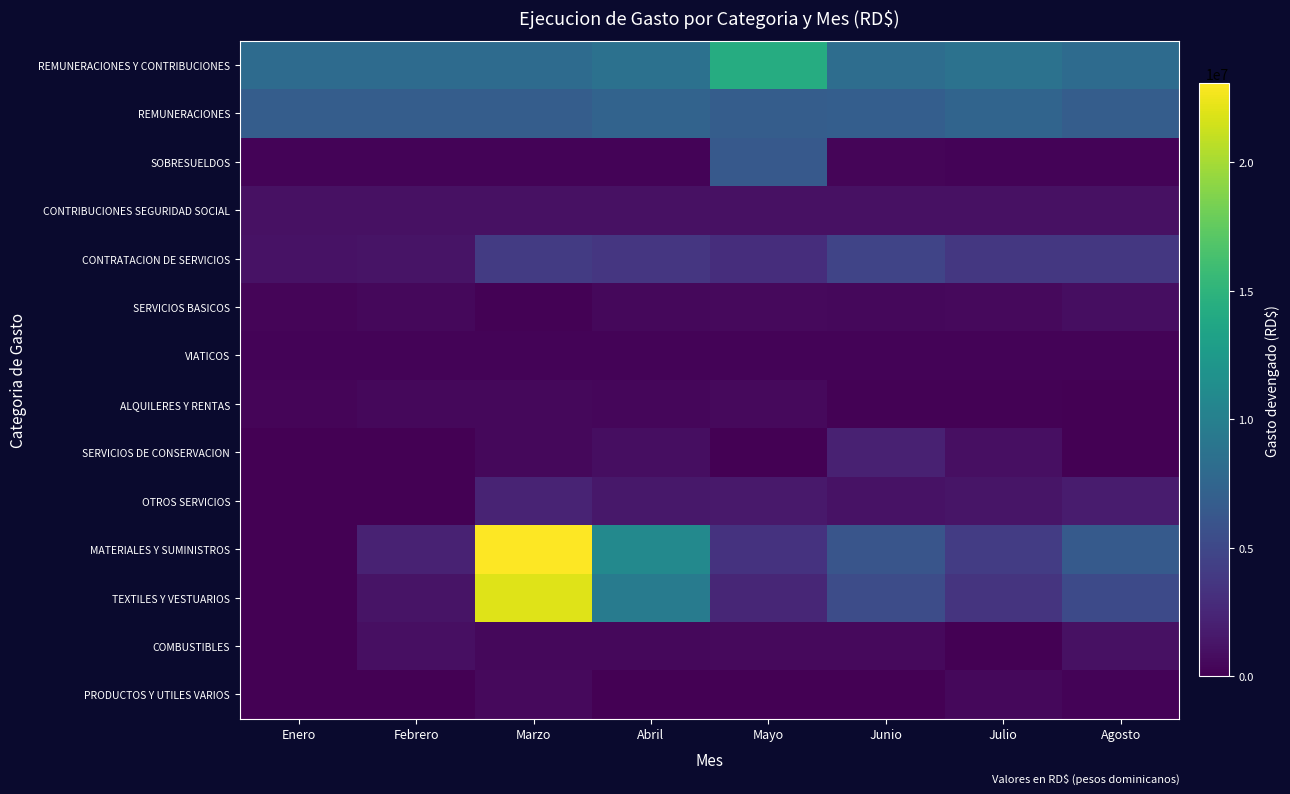

Reading right to left, transcribe all the data shown in this chart.

REMUNERACIONES Y CONTRIBUCIONES: Agosto=8060335.7	Julio=8742777.1	Junio=8244972.4	Mayo=14306311.4	Abril=8619724.4	Marzo=8058606.7	Febrero=8099064.2	Enero=8099064.2
REMUNERACIONES: Agosto=6793253.5	Julio=7476209.8	Junio=6862757.1	Mayo=6778190.1	Abril=7352850.3	Marzo=6797874.4	Febrero=6834190.1	Enero=6834190.1
SOBRESUELDOS: Agosto=223500.0	Julio=223500.0	Junio=344517.0	Mayo=6492570.6	Abril=223500.0	Marzo=223500.0	Febrero=223500.0	Enero=223500.0
CONTRIBUCIONES SEGURIDAD SOCIAL: Agosto=1043582.2	Julio=1043067.3	Junio=1037698.3	Mayo=1035550.7	Abril=1043374.1	Marzo=1037232.3	Febrero=1041374.1	Enero=1041374.1
CONTRATACION DE SERVICIOS: Agosto=3741443.8	Julio=3744111.2	Junio=4703597.2	Mayo=3012470.9	Abril=3681098.2	Marzo=4009459.4	Febrero=1231465.7	Enero=1113103.0
SERVICIOS BASICOS: Agosto=840547.8	Julio=608472.4	Junio=457823.3	Mayo=568258.5	Abril=465137.5	Marzo=117804.0	Febrero=538124.4	Enero=333513.8
VIATICOS: Agosto=240550.0	Julio=241550.0	Junio=241300.0	Mayo=243300.0	Abril=240100.0	Marzo=244700.0	Febrero=240550.0	Enero=239500.0
ALQUILERES Y RENTAS: Agosto=51000.0	Julio=116178.9	Junio=116178.9	Mayo=553512.4	Abril=438612.3	Marzo=540612.3	Febrero=452791.3	Enero=322433.4
SERVICIOS DE CONSERVACION: Agosto=0.0	Julio=943405.9	Junio=2155678.7	Mayo=0.0	Abril=834597.0	Marzo=501863.0	Febrero=0.0	Enero=0.0
OTROS SERVICIOS: Agosto=1746400.0	Julio=1330000.0	Junio=1155394.2	Mayo=1547400.0	Abril=1482825.4	Marzo=2275600.0	Febrero=0.0	Enero=0.0
MATERIALES Y SUMINISTROS: Agosto=6564146.2	Julio=4081963.2	Junio=6056349.3	Mayo=3344467.6	Abril=10859090.1	Marzo=23092023.5	Febrero=2246655.7	Enero=0.0
TEXTILES Y VESTUARIOS: Agosto=5205813.1	Julio=3478486.6	Junio=5362648.6	Mayo=2494777.0	Abril=9647568.3	Marzo=21957752.9	Febrero=1185772.4	Enero=0.0
COMBUSTIBLES: Agosto=1026131.1	Julio=0.0	Junio=628995.2	Mayo=601373.8	Abril=502000.0	Marzo=502000.0	Febrero=992000.0	Enero=0.0
PRODUCTOS Y UTILES VARIOS: Agosto=212400.0	Julio=530398.9	Junio=49825.5	Mayo=0.0	Abril=0.0	Marzo=614870.6	Febrero=0.0	Enero=0.0